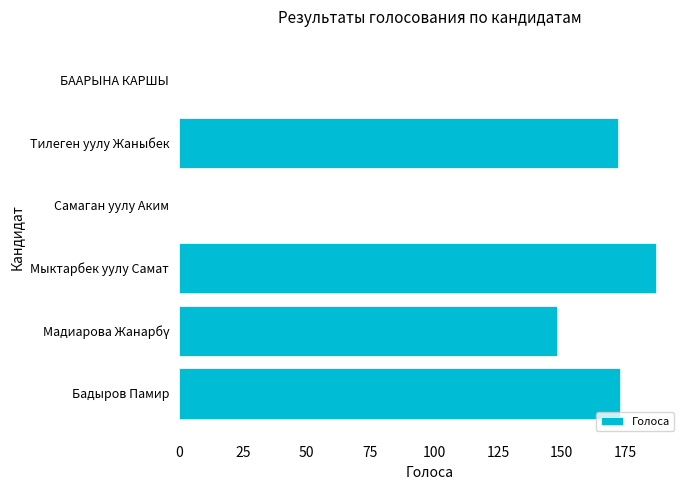

Which has a higher value, Самаган уулу Аким or Бадыров Памир?

Бадыров Памир